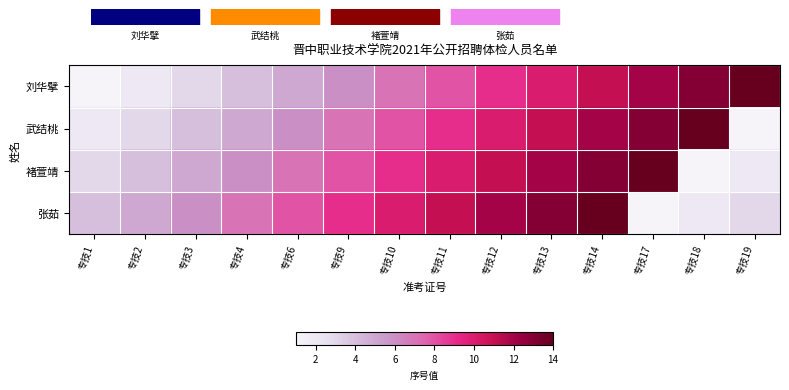

Between 专技13 and 专技18, which is larger?

专技18